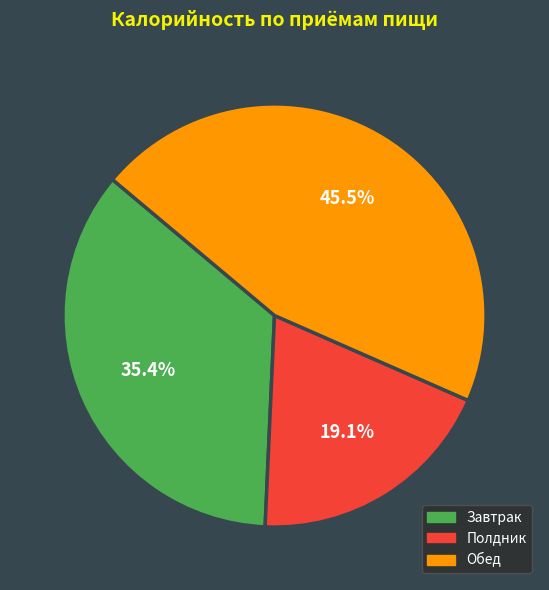

How many segments does this pie chart have?

3